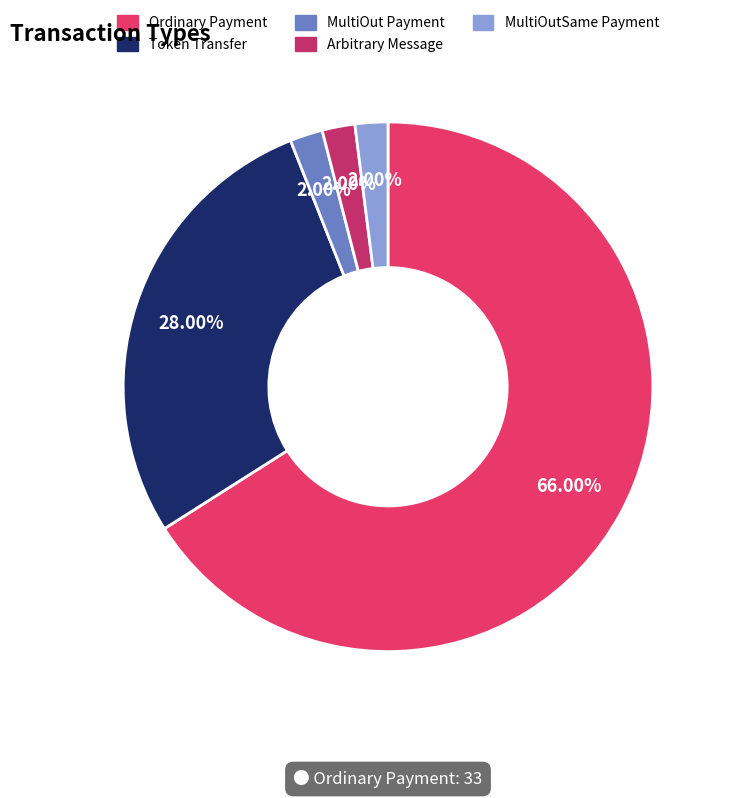

What percentage do MultiOutSame Payment and Token Transfer together represent?

30.0%